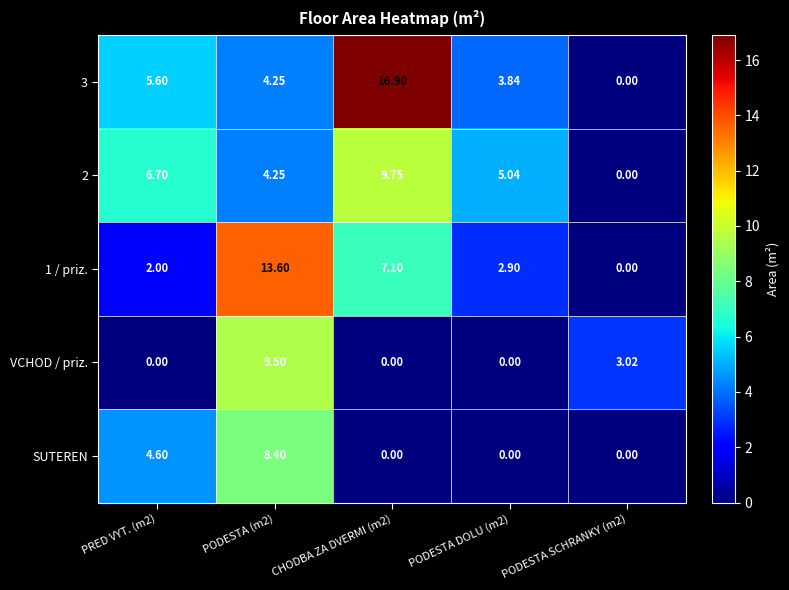

What is the difference between the highest and lowest values at PRED VYT. (m2)?

6.7